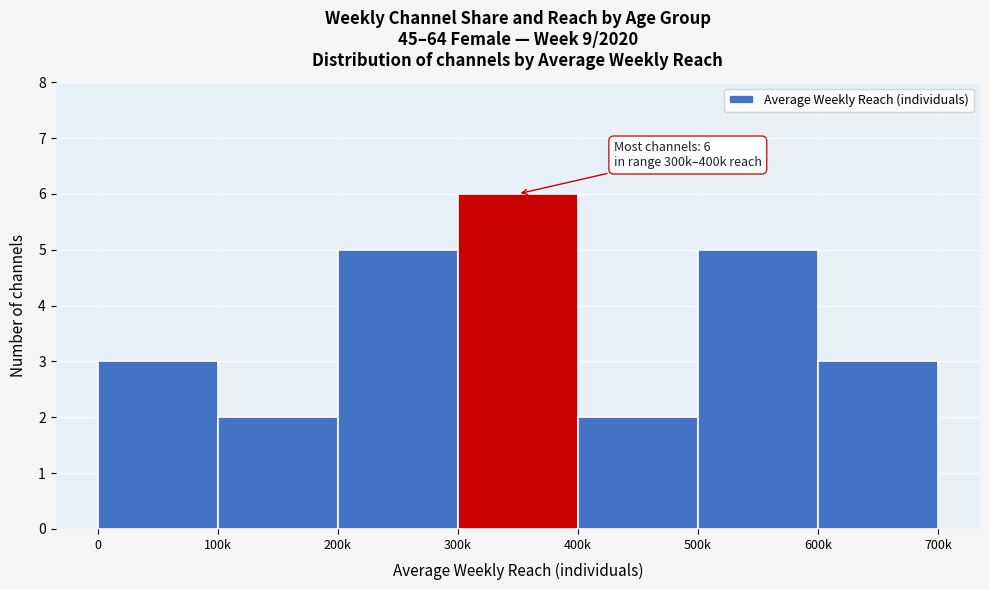

Reading left to right, extract all data points from this chart.

3	2	5	6	2	5	3